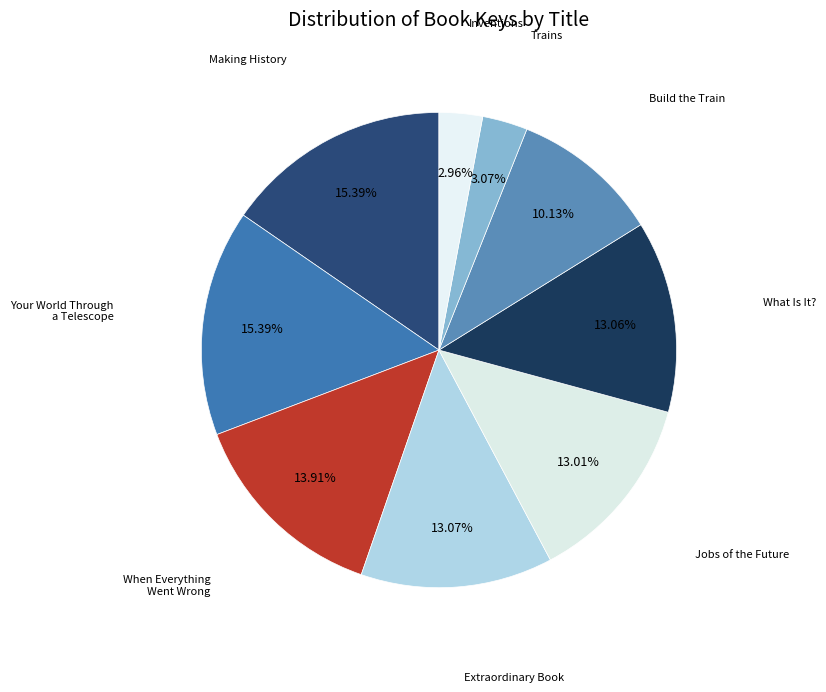

Is there any slice that represents more than half of the pie?

No